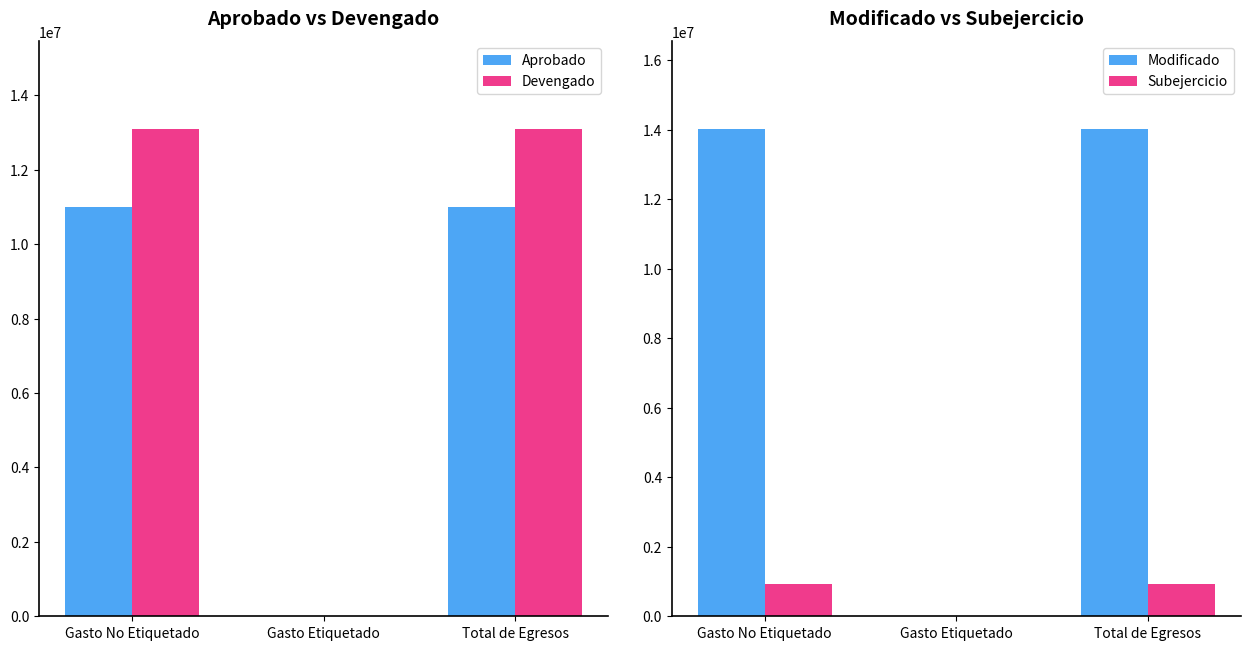

At Gasto Etiquetado, list the series in order from largest to smallest.

Aprobado, Devengado, Modificado, Subejercicio